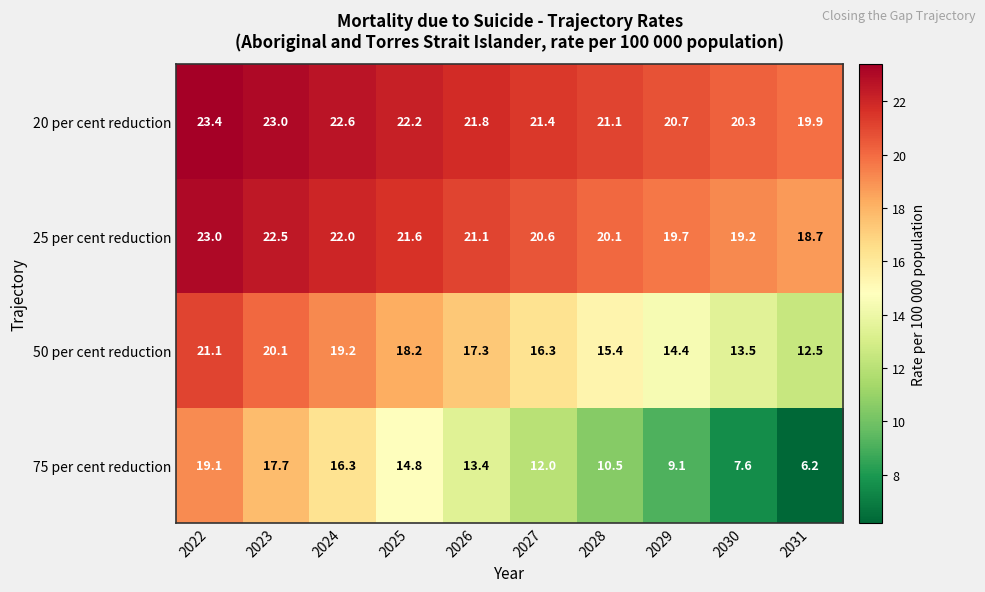

At which category does the chart reach its peak across all series?

2022